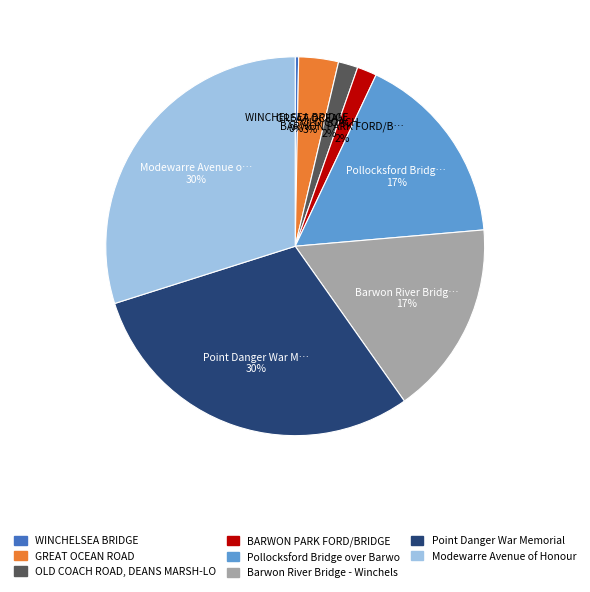

Is there any slice that represents more than half of the pie?

No